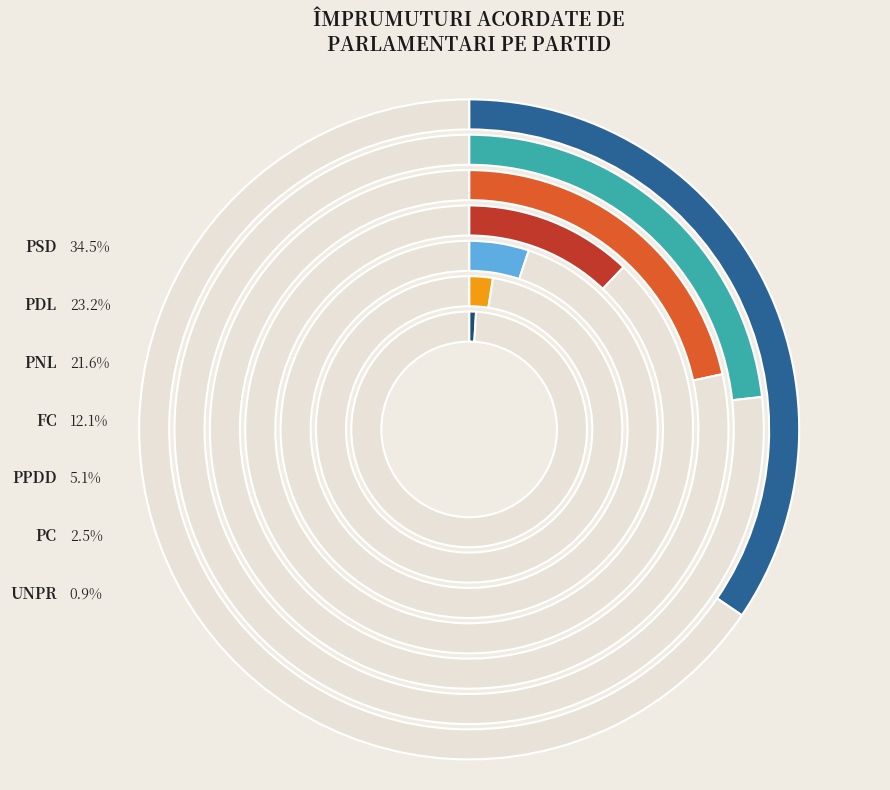

Rank the categories by value from lowest to highest.

UNPR, PC, PPDD, FC, PNL, PDL, PSD